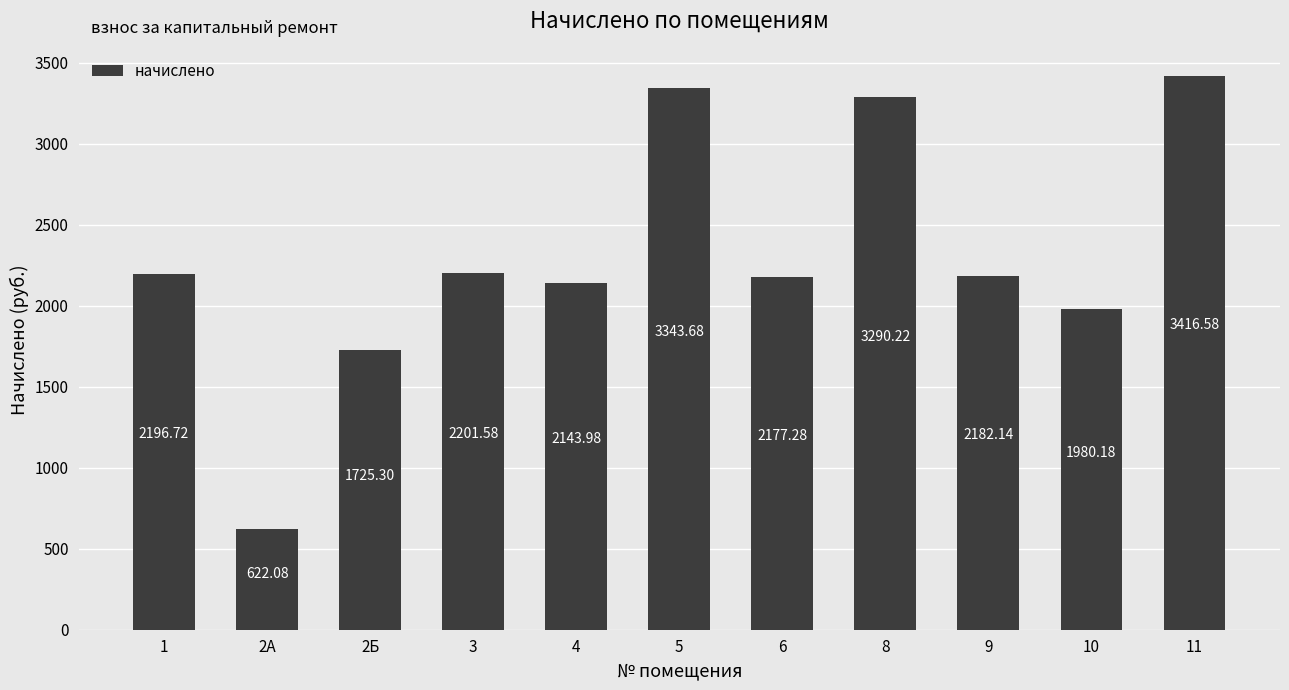

How many categories are shown in the chart?

11